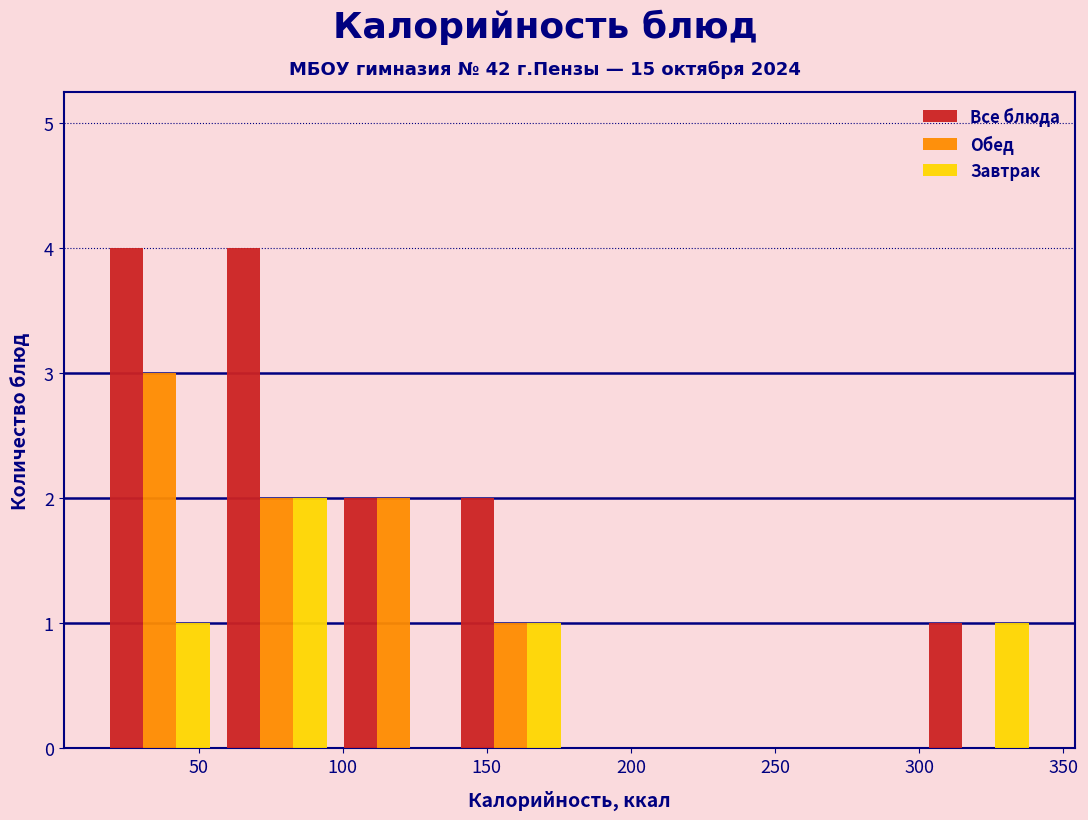

Reading left to right, transcribe this chart: for each range on the x-axis, give the height of each series' bar. Neither the bar edges nor the heights are printed on the chart, so give them approximately, as read against the axes.

15 to 55: Все блюда=4	Обед=3	Завтрак=1
55 to 95: Все блюда=4	Обед=2	Завтрак=2
95 to 140: Все блюда=2	Обед=2	Завтрак=0
140 to 180: Все блюда=2	Обед=1	Завтрак=1
180 to 220: Все блюда=0	Обед=0	Завтрак=0
220 to 260: Все блюда=0	Обед=0	Завтрак=0
260 to 300: Все блюда=0	Обед=0	Завтрак=0
300 to 340: Все блюда=1	Обед=0	Завтрак=1